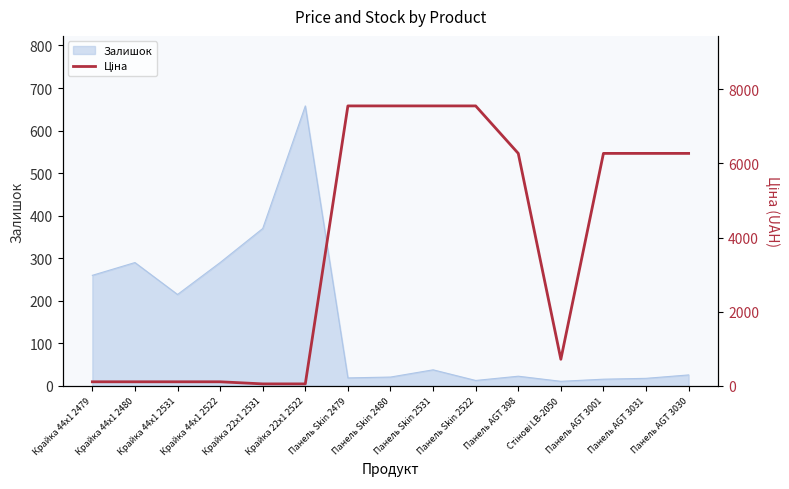

What is the label of the 5th point from the left?

Крайка 22x1 2531